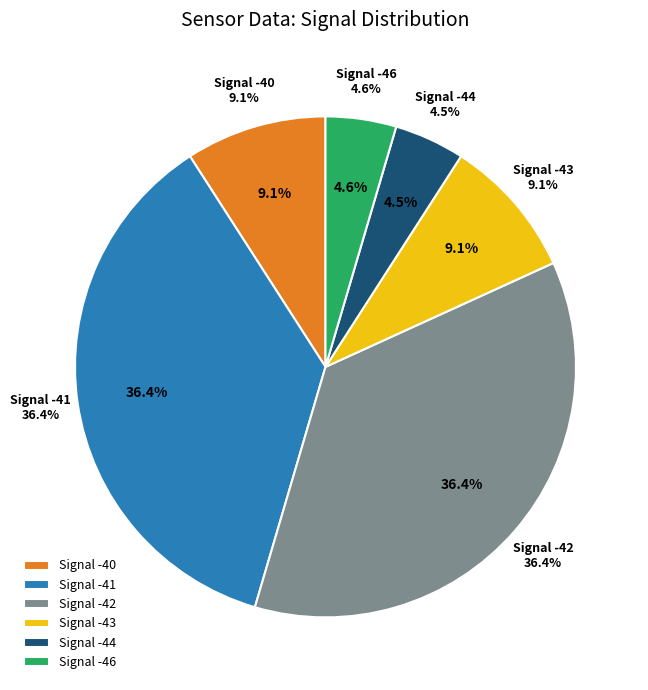

True or false: -46 accounts for 28% of the total.

False